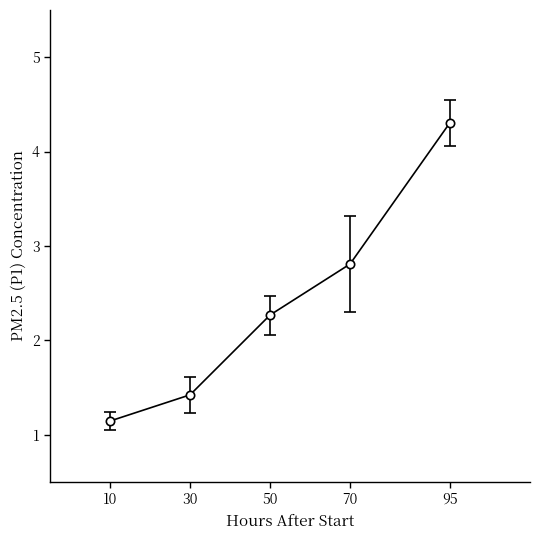

How many points are lower than both their immediate neighbors (excluding endpoints)?

0